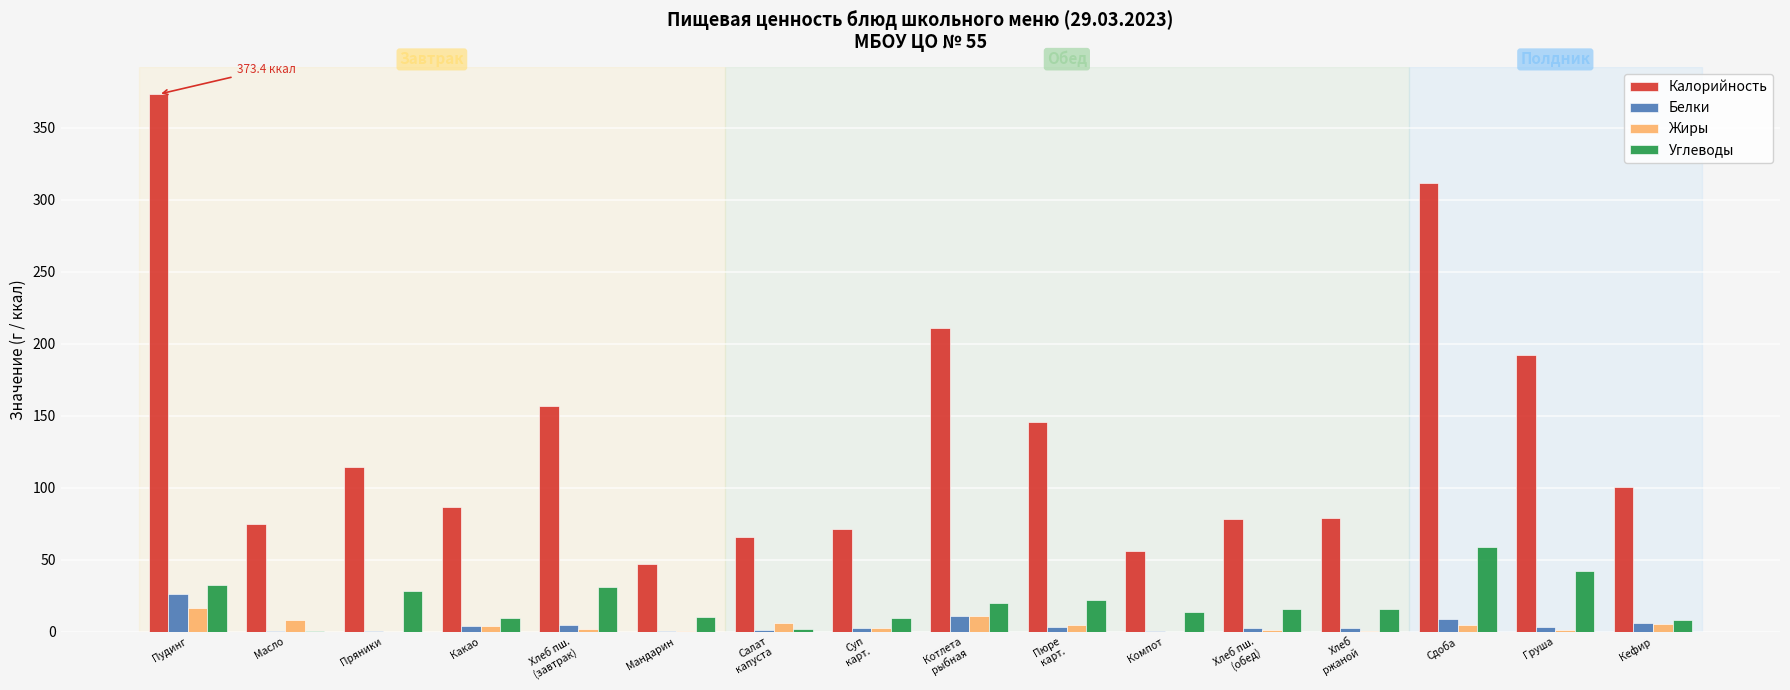

Are the bars horizontal?

No